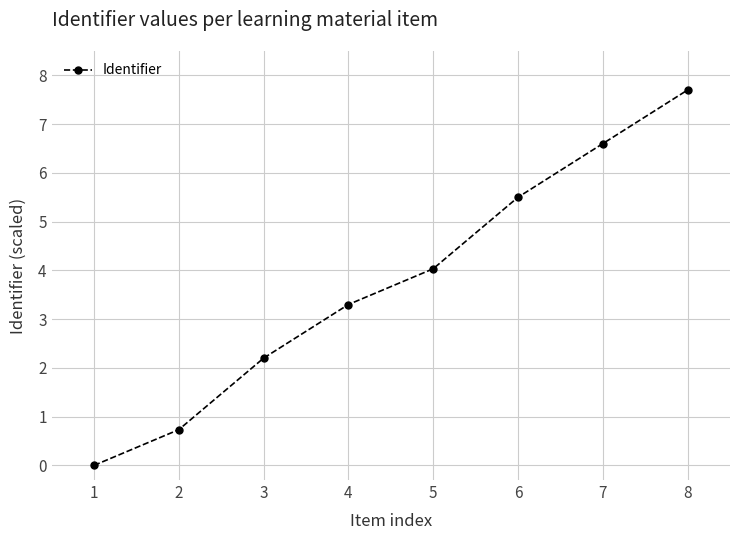

Reading left to right, list all the values displayed in this chart.

1=0.0	2=0.7	3=2.2	4=3.3	5=4.0	6=5.5	7=6.6	8=7.7